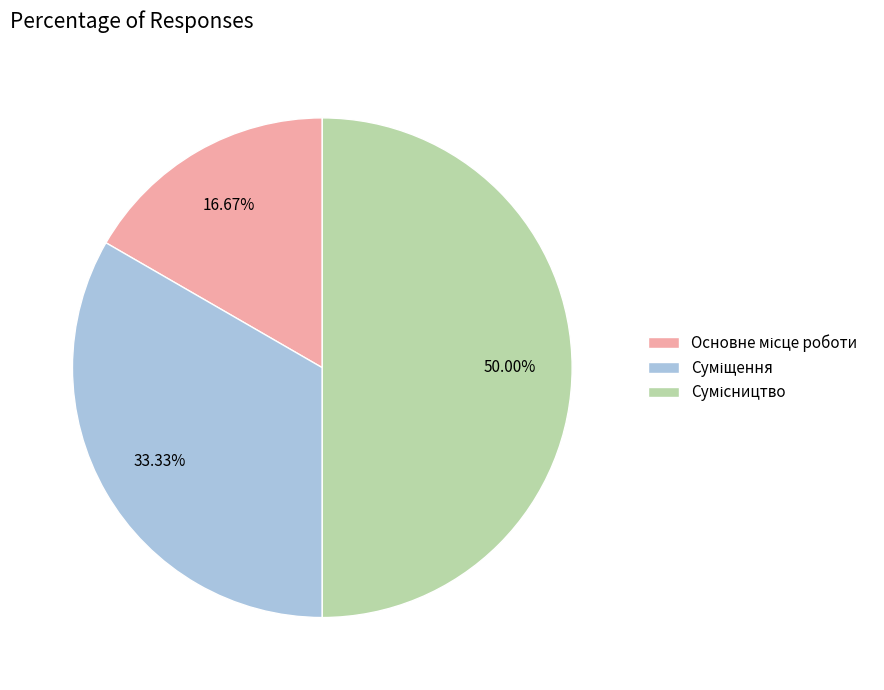

Is it true that Сумісництво is 65% of the pie?

False